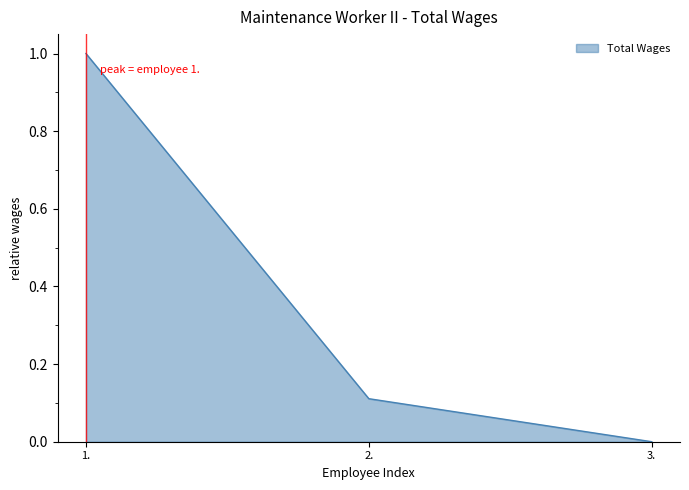

List the labels in order of value, smallest first.

3., 2., 1.